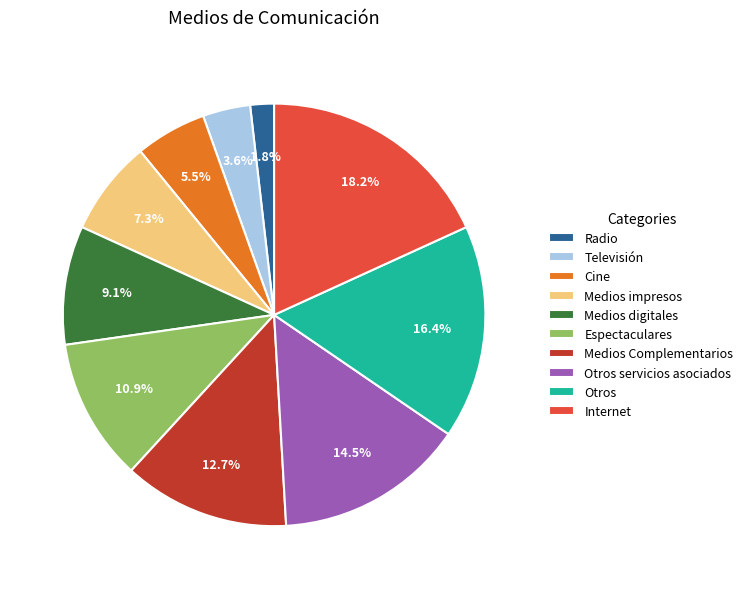

Does any single category account for the majority?

No